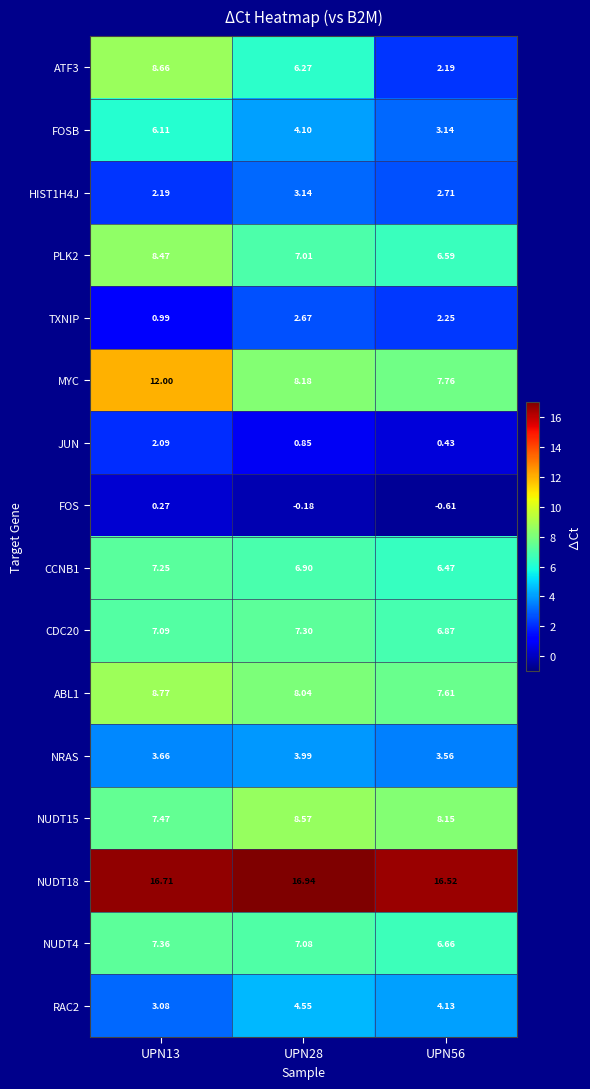

How many categories are shown in the chart?

3